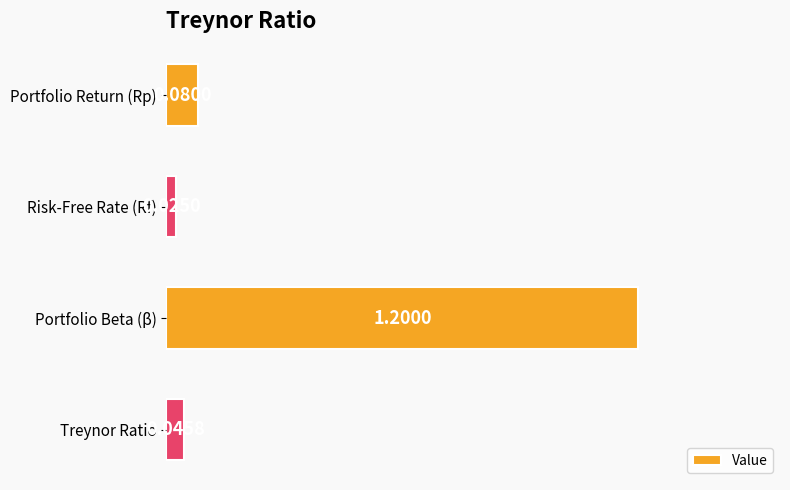

Where is the data nearest to the value 0?

Risk-Free Rate (Rf)